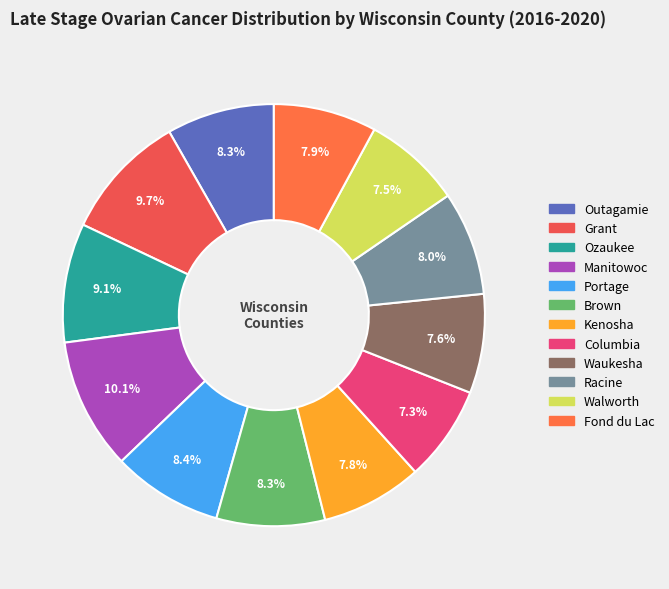

Is there a majority slice in this chart?

No